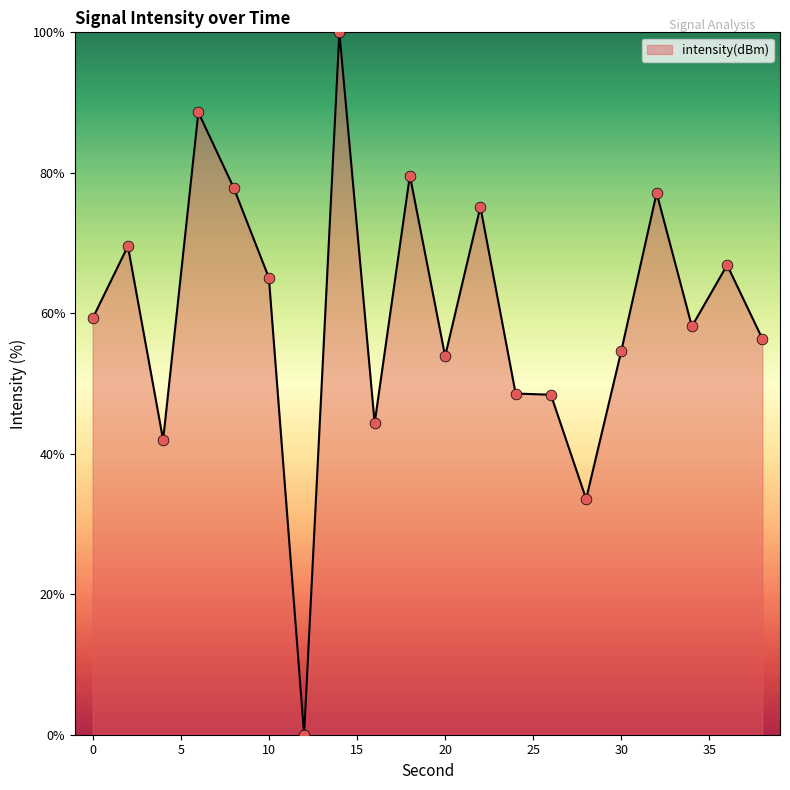

What is the difference between the maximum and minimum values?

100.0